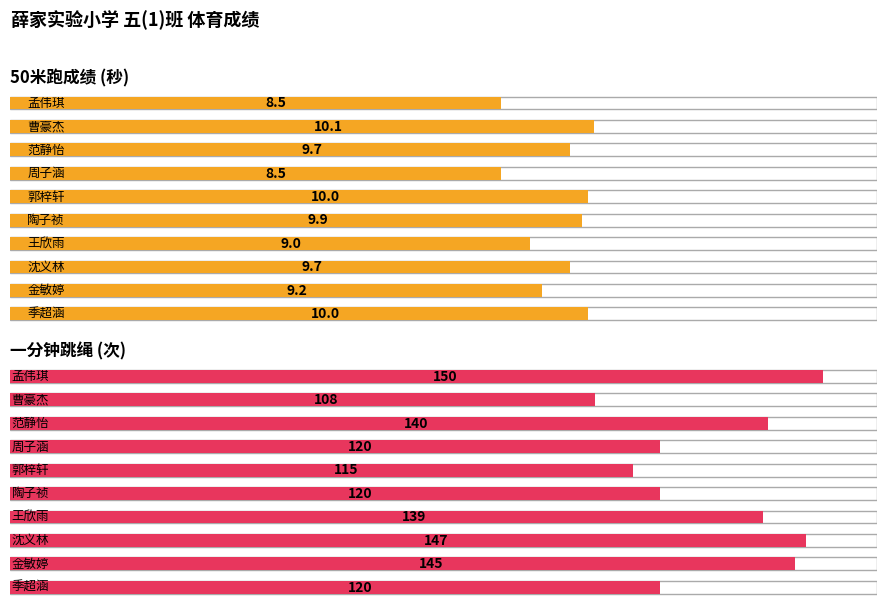

How many series are shown in this chart?

2